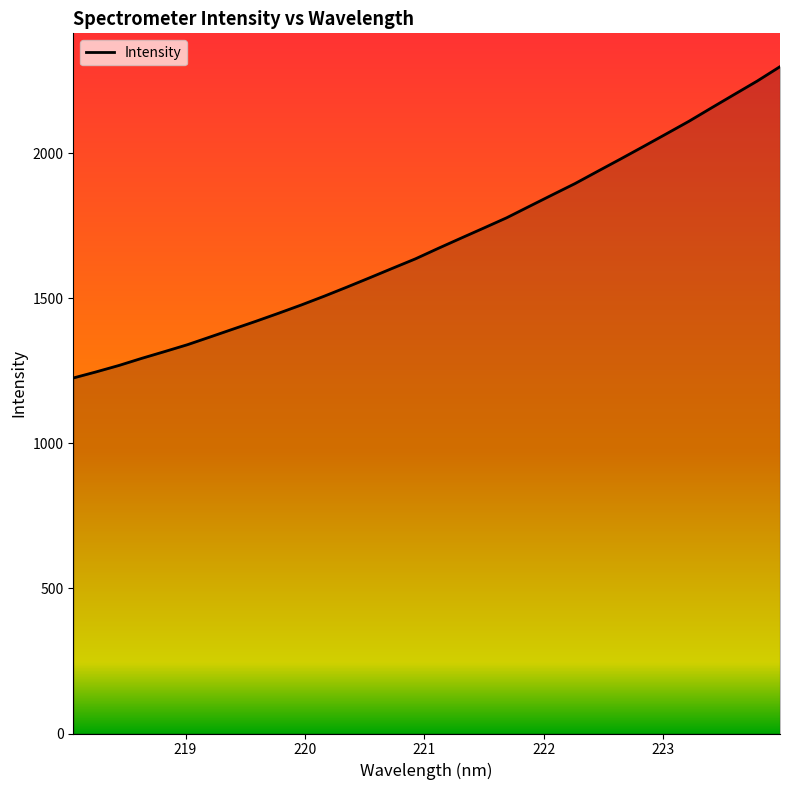

What is the smallest value displayed?

1225.8